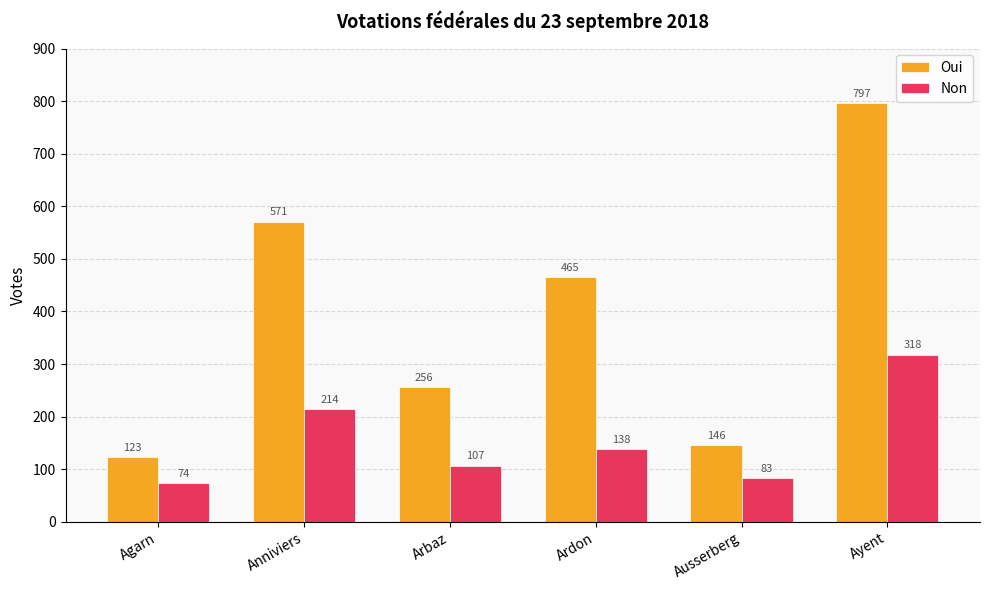

Is it true that Oui equals 797 at Ayent?

True